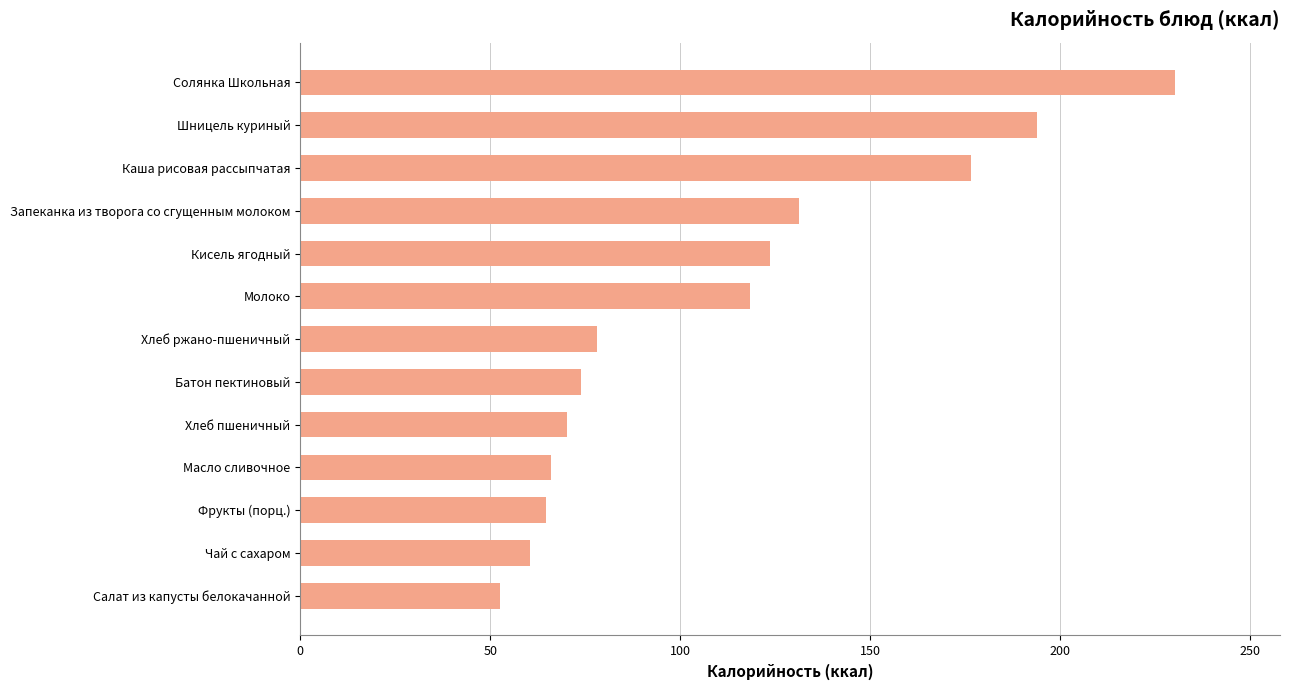

What value does the data have at Хлеб пшеничный?

70.2